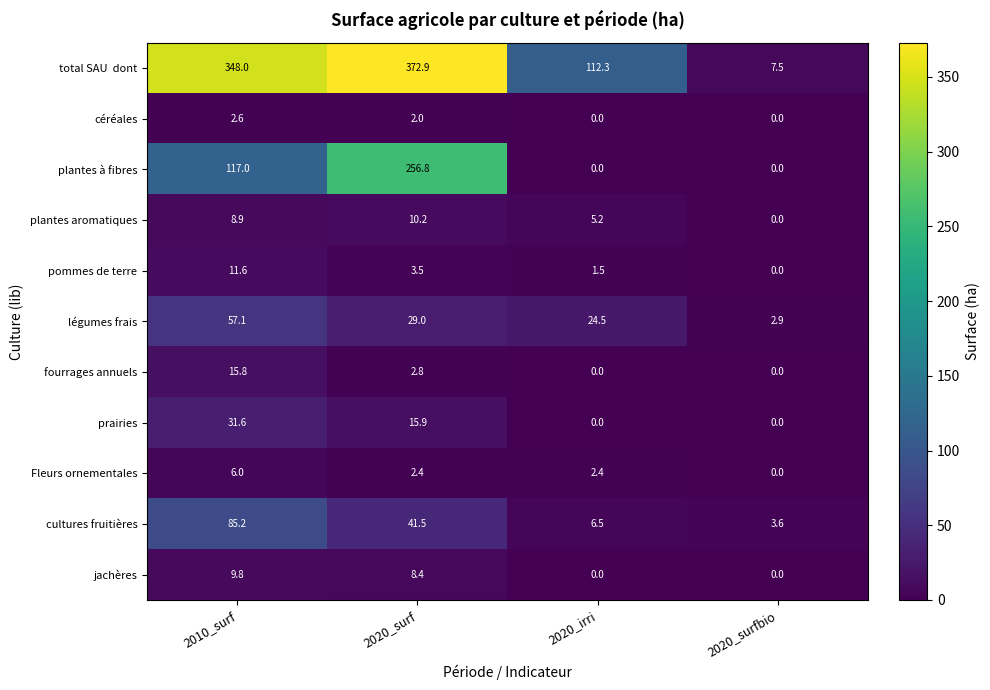

What is the sum of the fourrages annuels values at 2020_irri and 2020_surf?

2.8